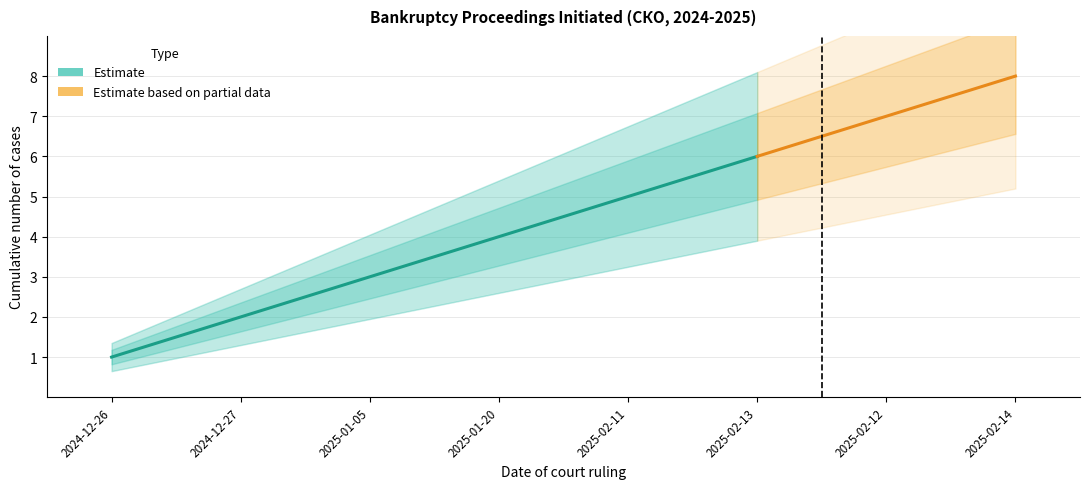

Which label corresponds to the smallest value in the chart?

2024-12-26